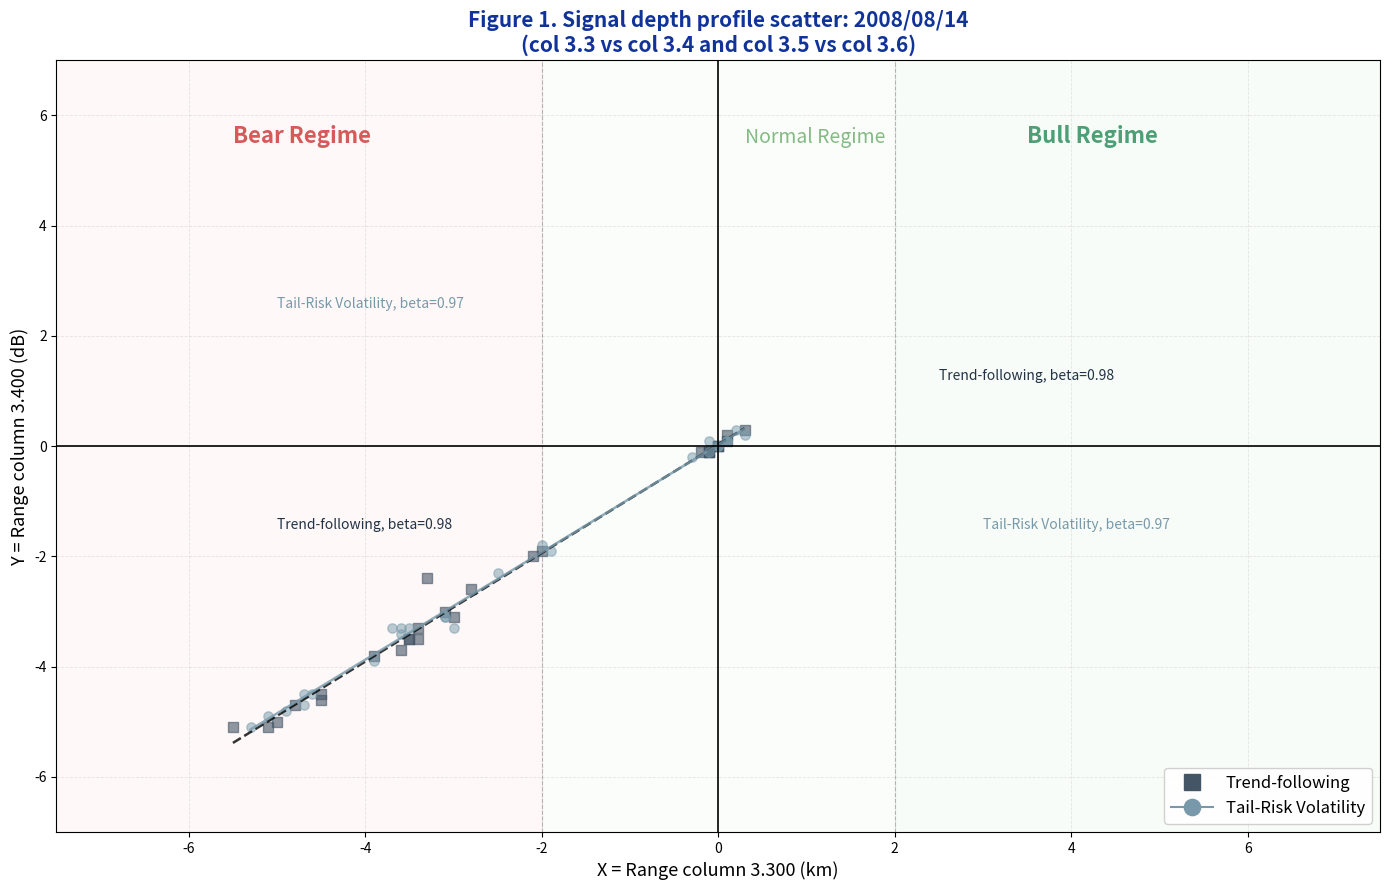

What are all the series names shown in the legend?

Trend-following, Tail-Risk Volatility